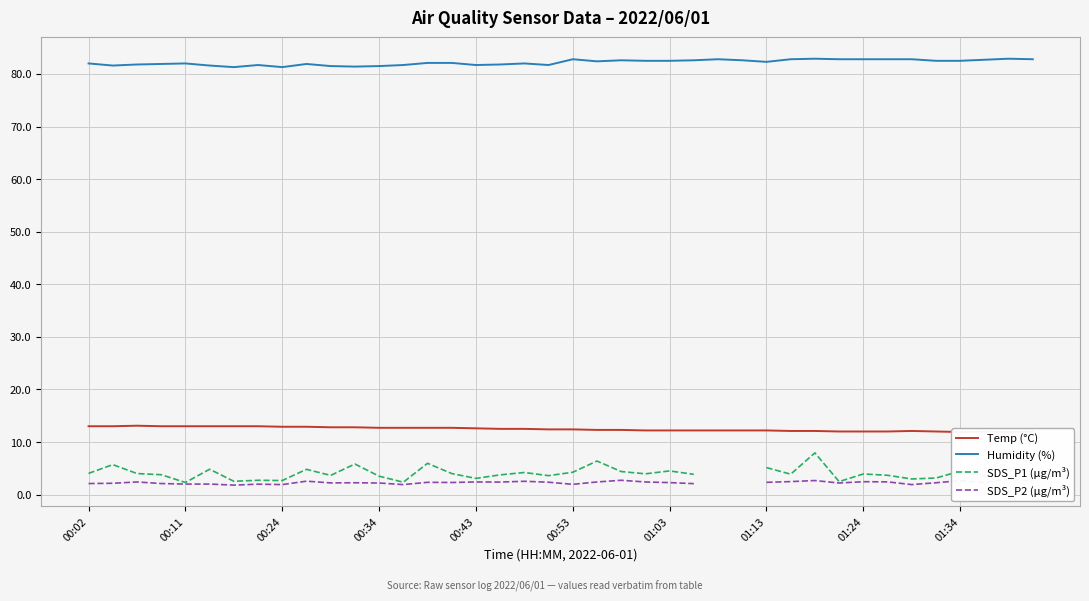

What is the maximum value for Humidity (%)?

82.9